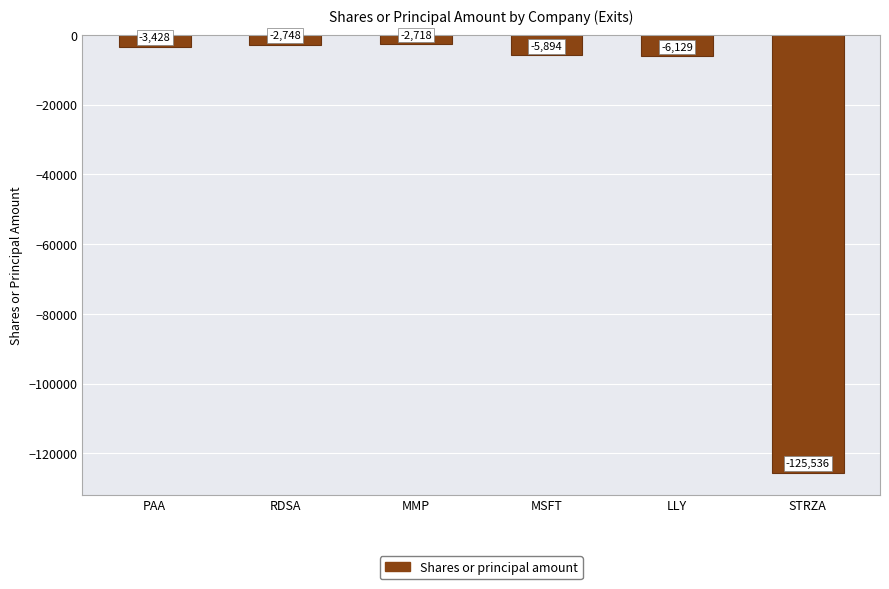

Reading left to right, transcribe all the data shown in this chart.

PAA=-3428	RDSA=-2748	MMP=-2718	MSFT=-5894	LLY=-6129	STRZA=-125536